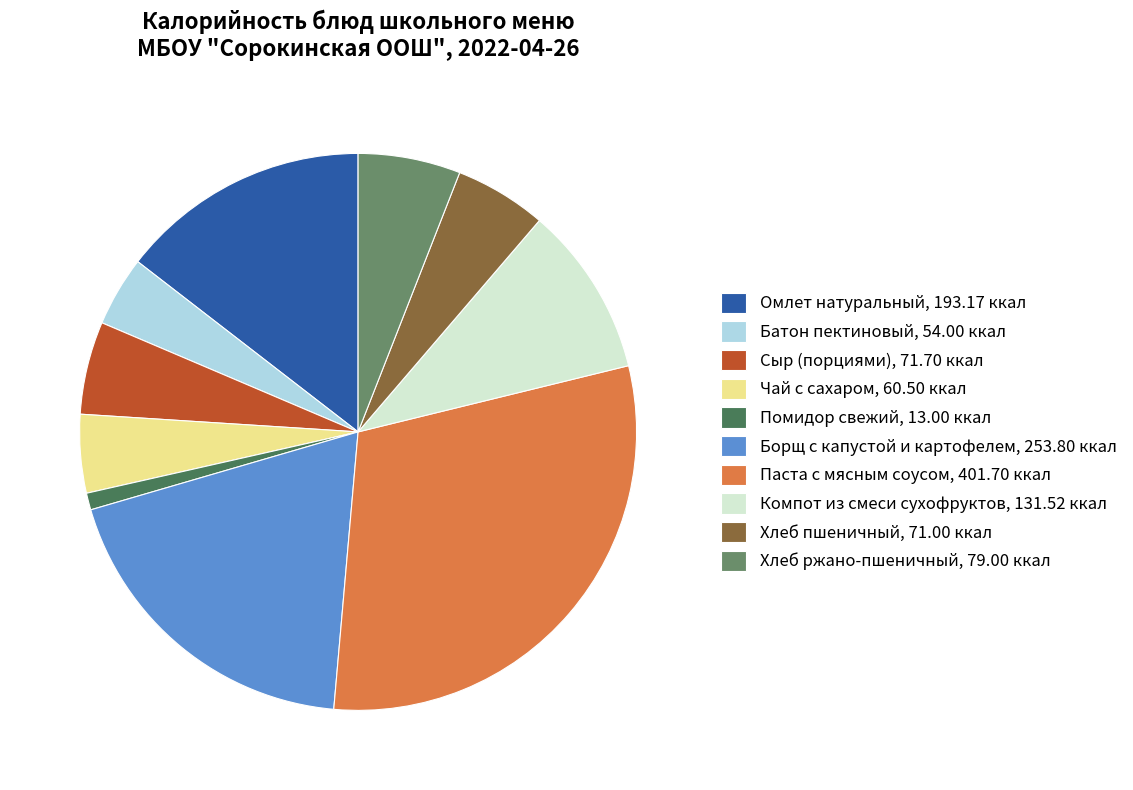

How many segments does this pie chart have?

10